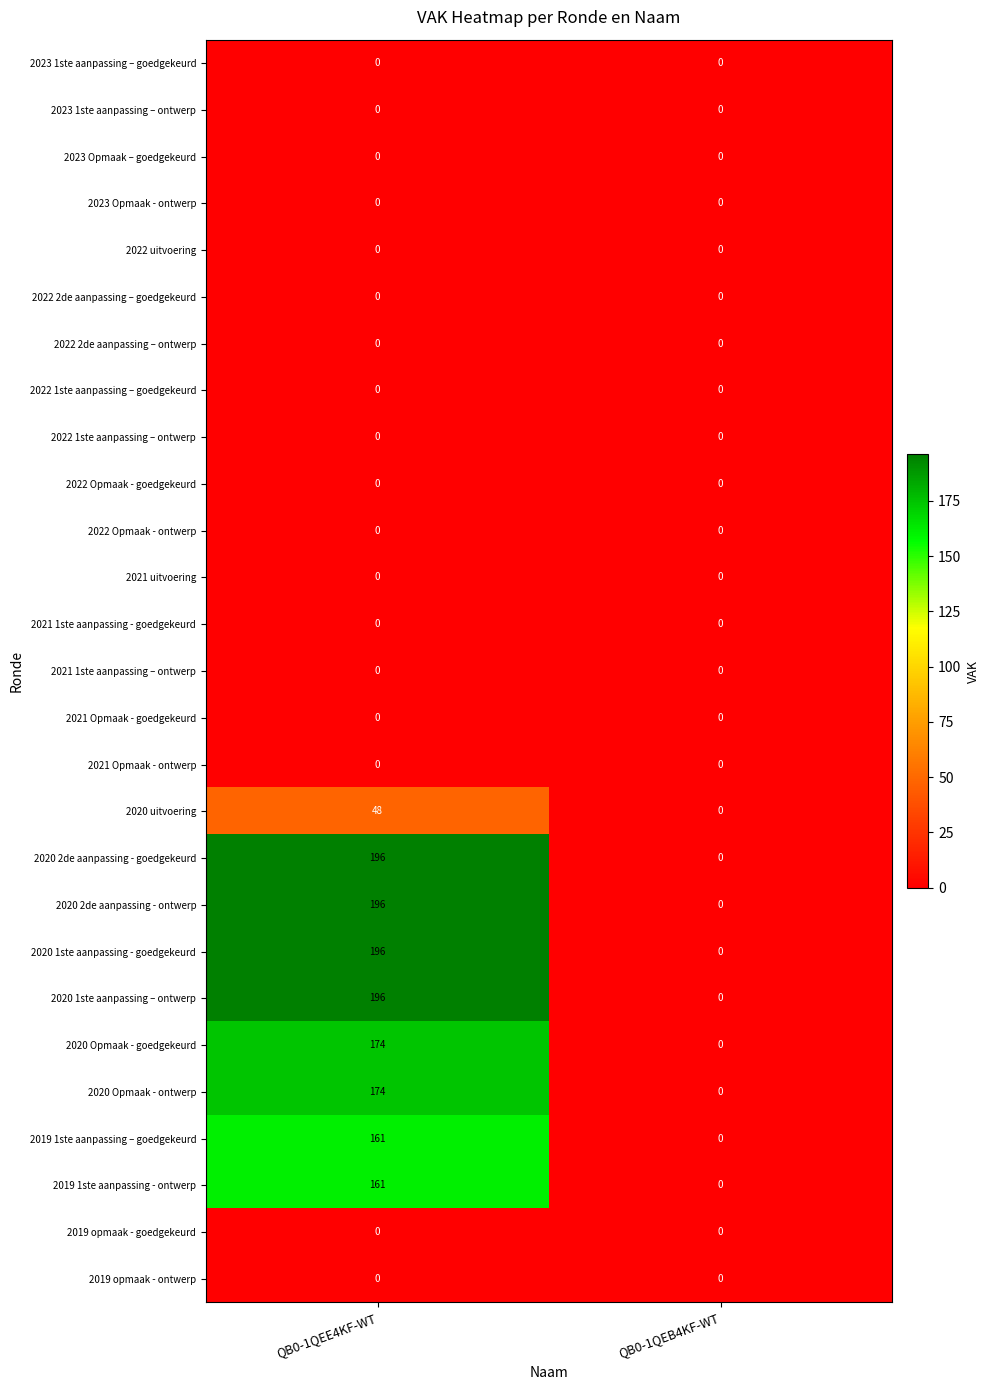

Count the number of categories in the chart.

2